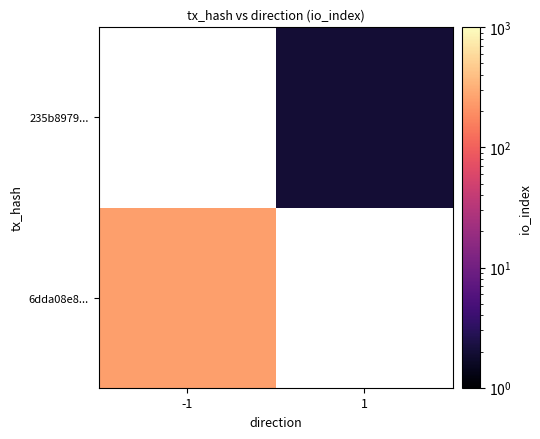

Is the value of 6dda08e8... at 1 greater than the value of 235b8979... at -1?

No